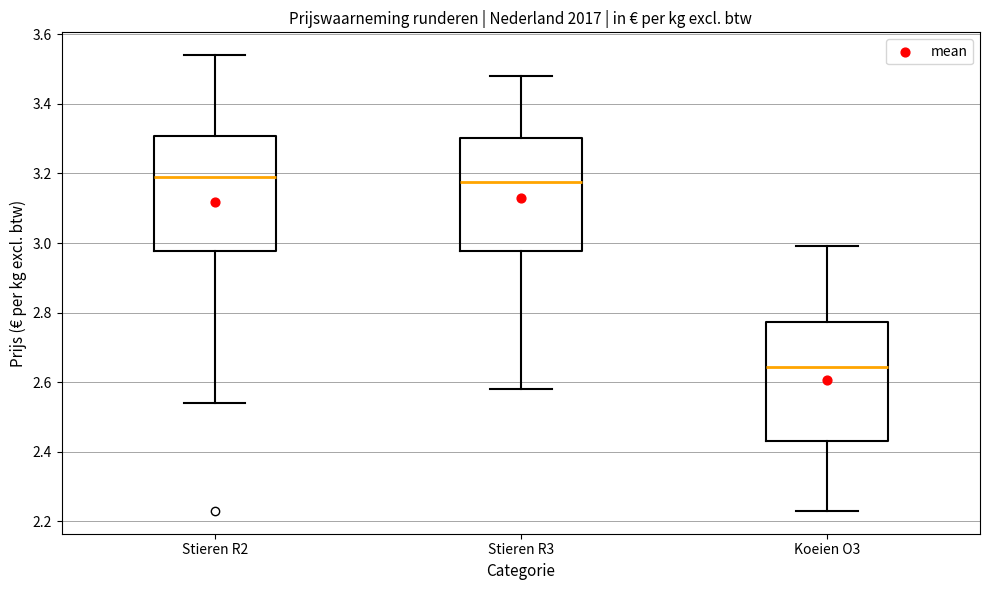

Reading left to right, transcribe this box plot: for each box, give where its median line is, the range the box spans, and where its two whiskers end, as read against the y-axis. The values are not printed on the chart, so give them approximately, as read against the axis.

Stieren R2: median 3.20, box 2.98 to 3.30, whiskers 2.54 to 3.54
Stieren R3: median 3.18, box 2.98 to 3.30, whiskers 2.58 to 3.48
Koeien O3: median 2.64, box 2.44 to 2.78, whiskers 2.24 to 3.00